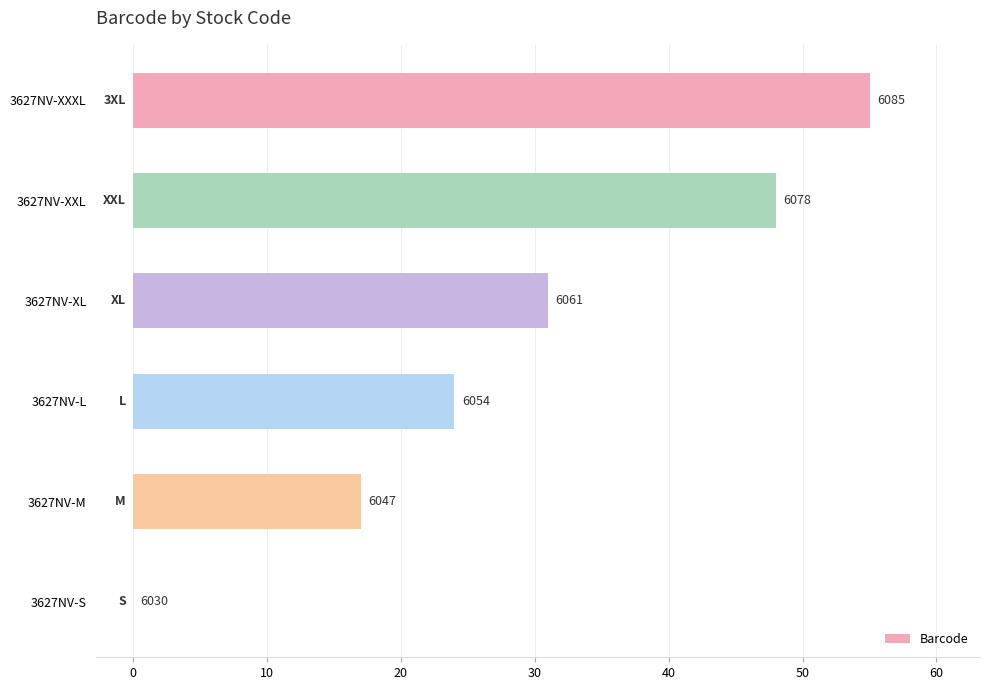

What is the difference between the maximum and minimum values?

55